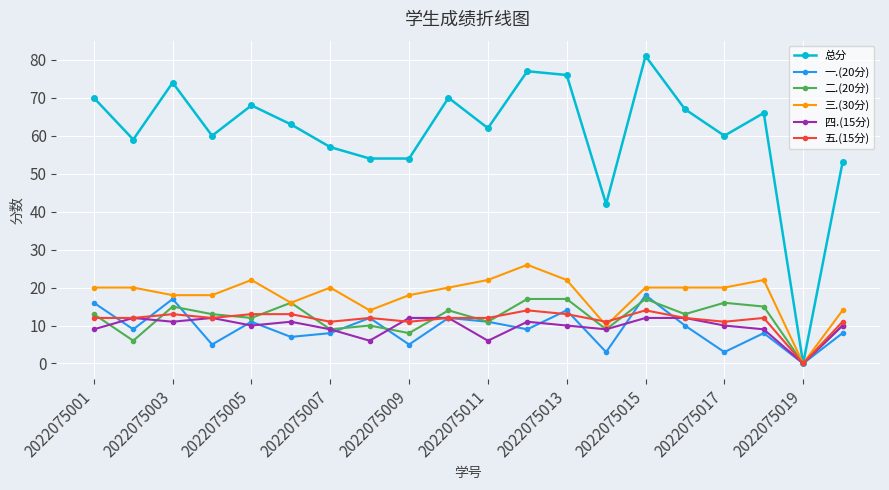

What is the greatest value displayed?

81